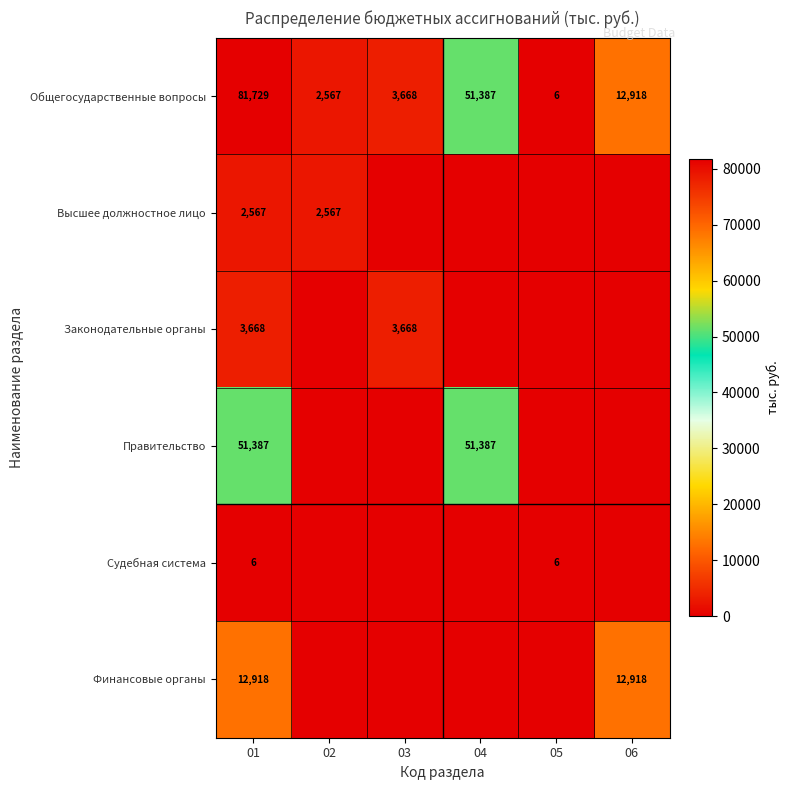

True or false: Высшее должностное лицо has a value of 2567 at 02.

True